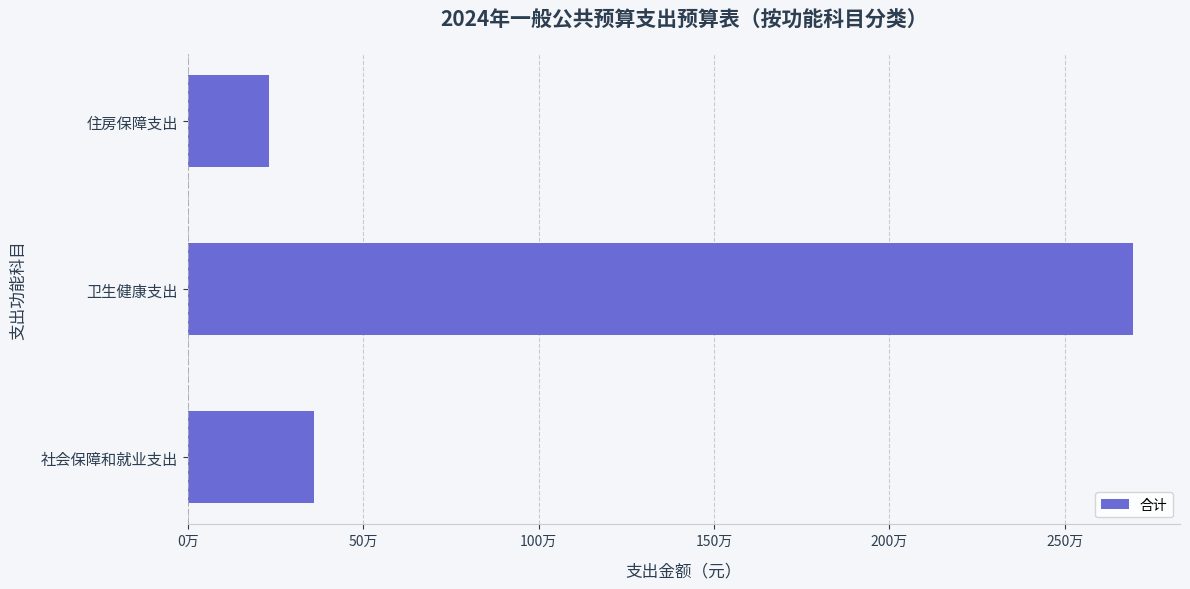

Are the bars horizontal?

Yes